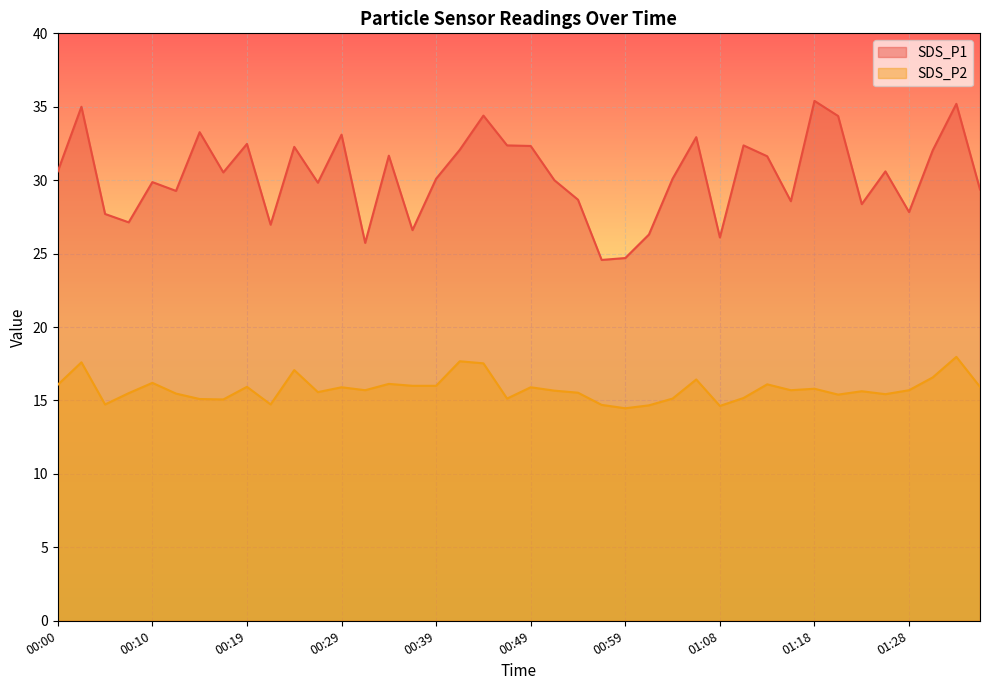

What position from the left is 01:16?

32